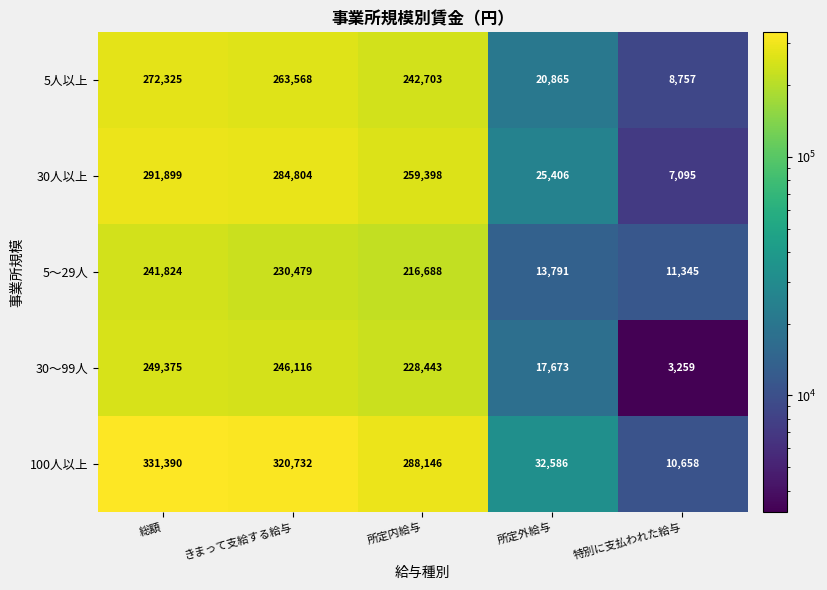

What is the sum of the 100人以上 values at きまって支給する給与 and 所定内給与?

608878